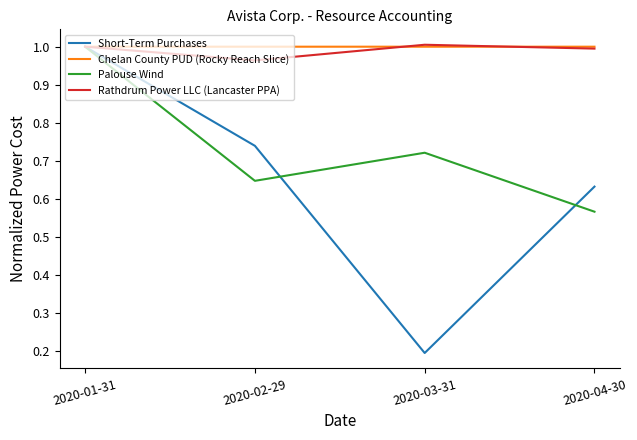

What is the difference between the maximum and minimum values in the Short-Term Purchases series?

0.8